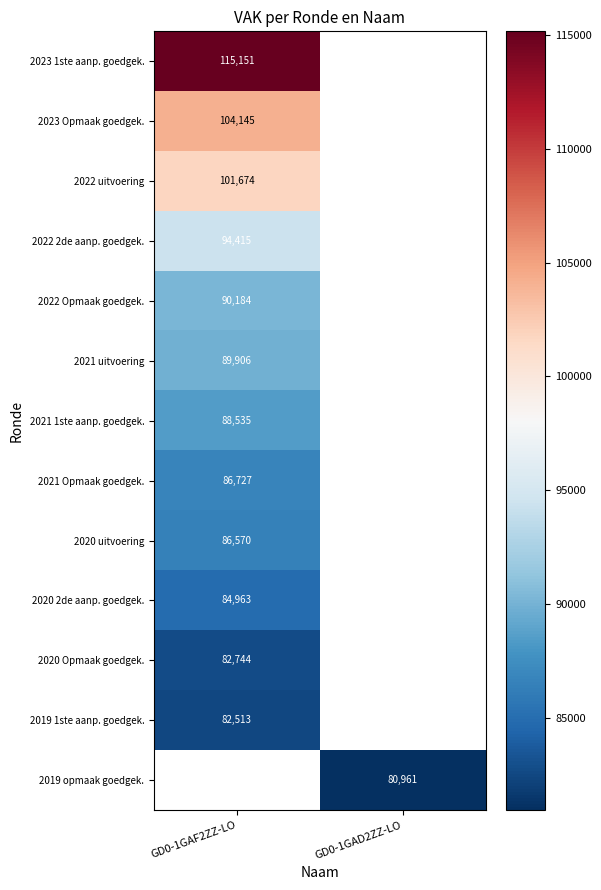

Which category has the lowest value across all series?

GD0-1GAD2ZZ-LO